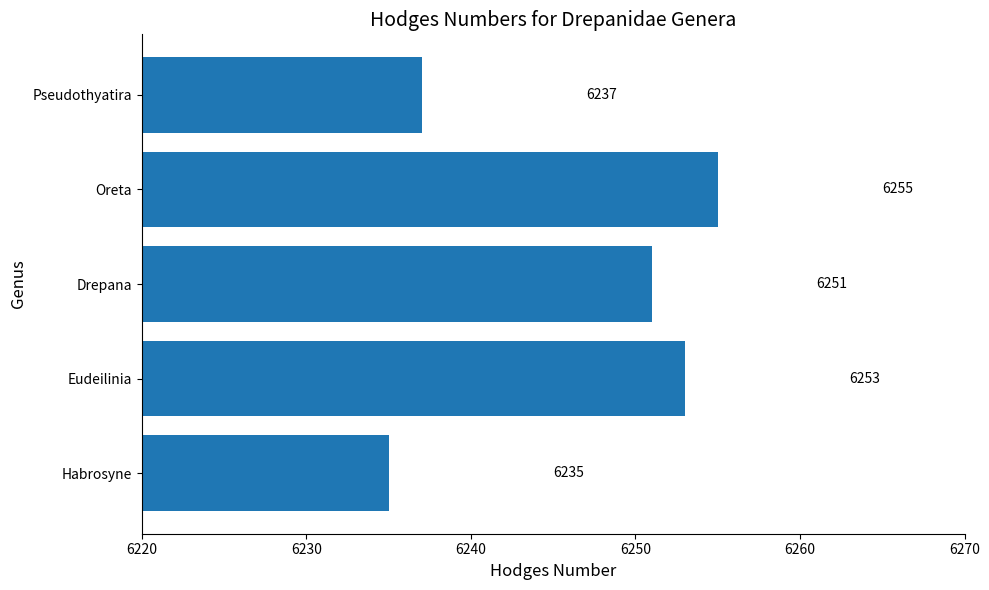

List the labels in order of value, largest first.

Oreta, Eudeilinia, Drepana, Pseudothyatira, Habrosyne